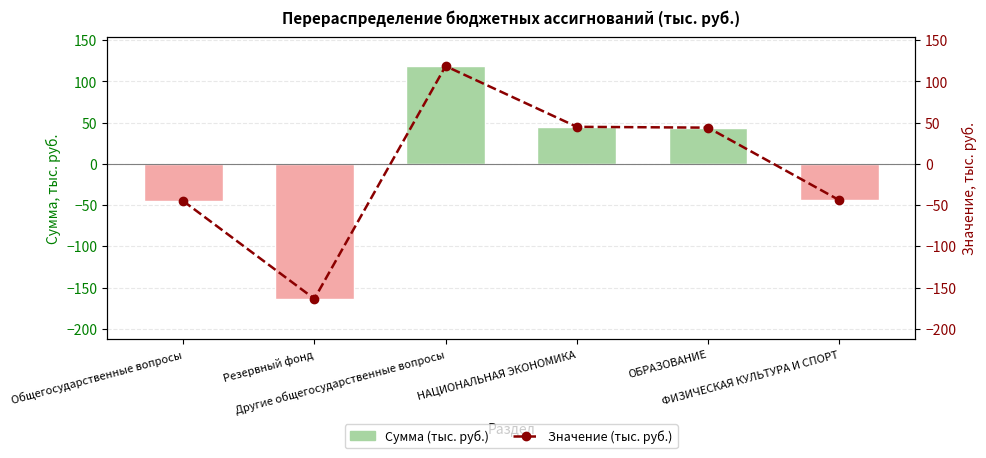

The Сумма (тыс. руб.) series shows 44.0 at ОБРАЗОВАНИЕ. True or false?

True